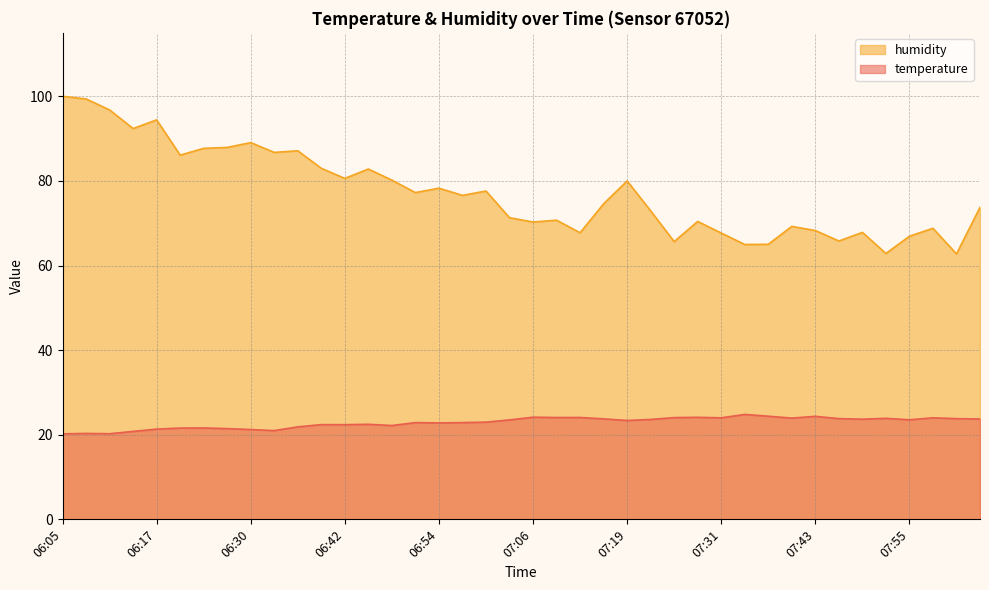

How many lines are shown in the chart?

2